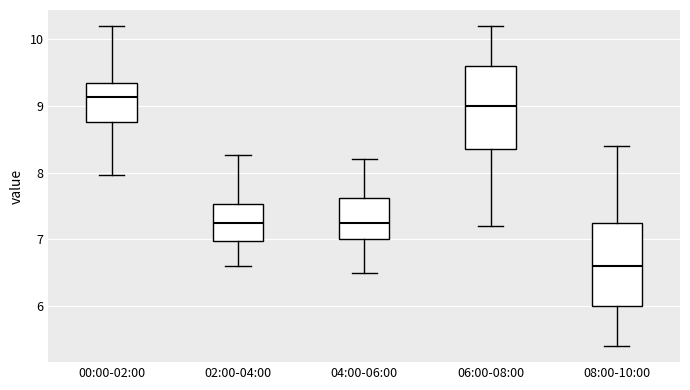

Reading left to right, transcribe this box plot: for each box, give where its median line is, the range the box spans, and where its two whiskers end, as read against the y-axis. The values are not printed on the chart, so give them approximately, as read against the axis.

00:00-02:00: median 9.1, box 8.8 to 9.3, whiskers 8.0 to 10.2
02:00-04:00: median 7.3, box 7.0 to 7.5, whiskers 6.6 to 8.3
04:00-06:00: median 7.3, box 7.0 to 7.6, whiskers 6.5 to 8.2
06:00-08:00: median 9.0, box 8.4 to 9.6, whiskers 7.2 to 10.2
08:00-10:00: median 6.6, box 6.0 to 7.3, whiskers 5.4 to 8.4